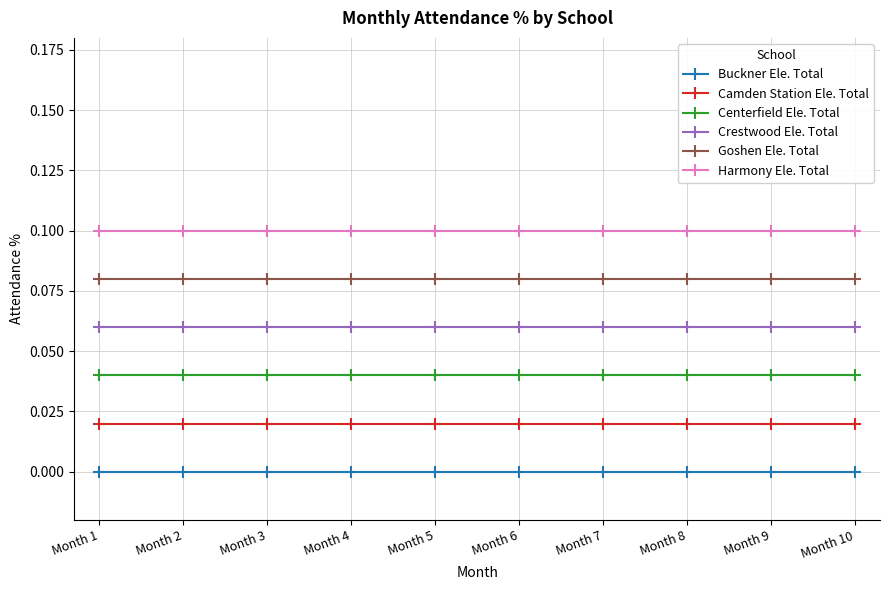

The value of Goshen Ele. Total at Month 8 is 0.1. True or false?

True